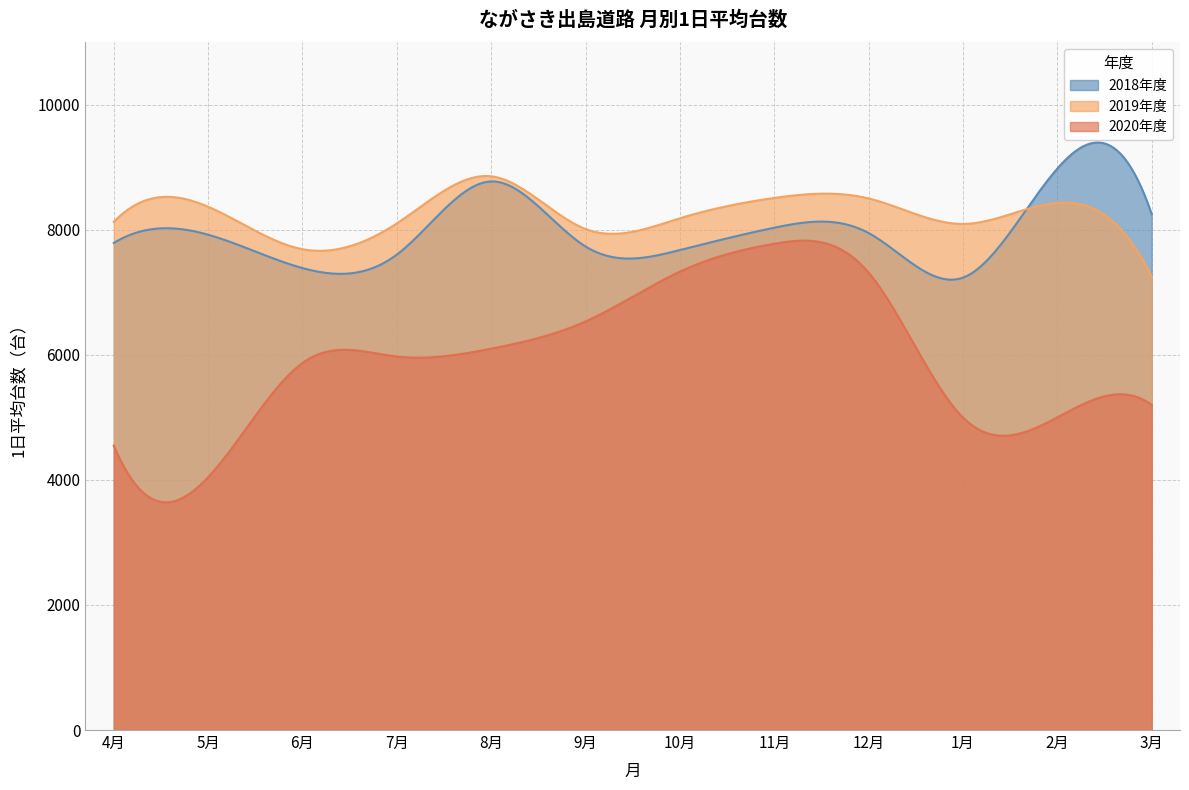

Is the value of 2020年度 at 3月 greater than the value of 2018年度 at 9月?

No